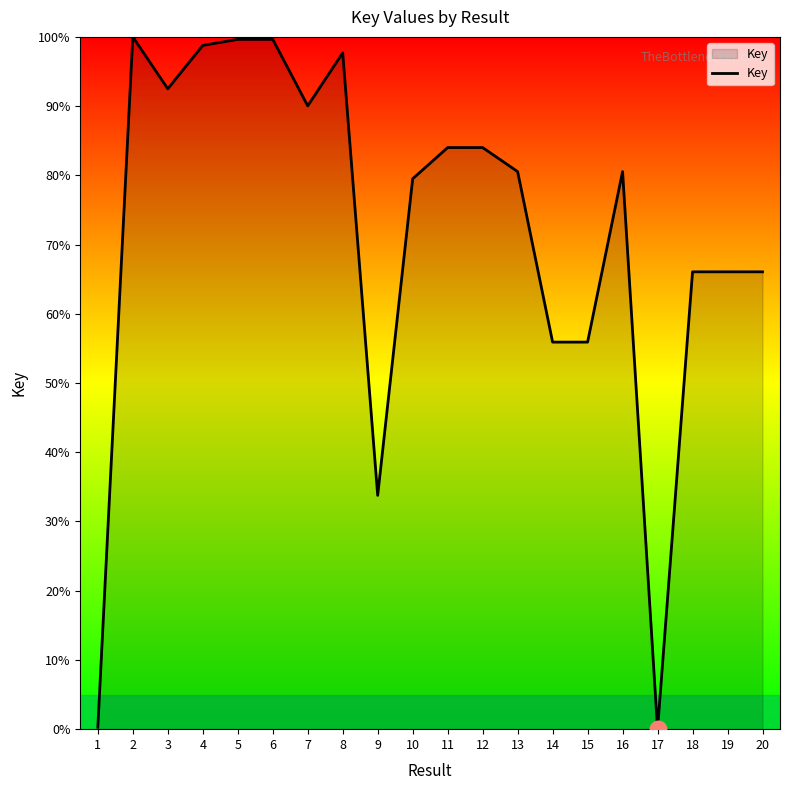

What is the greatest value displayed?

100.0